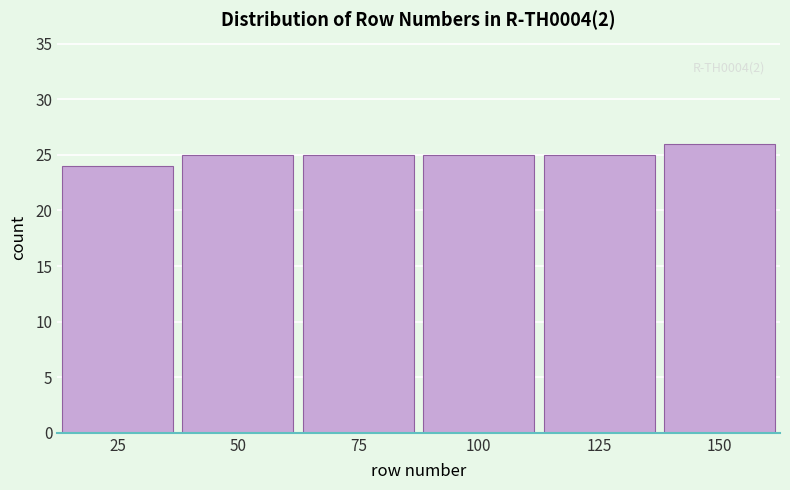

Reading left to right, transcribe all the data shown in this chart.

25=24	50=25	75=25	100=25	125=25	150=26